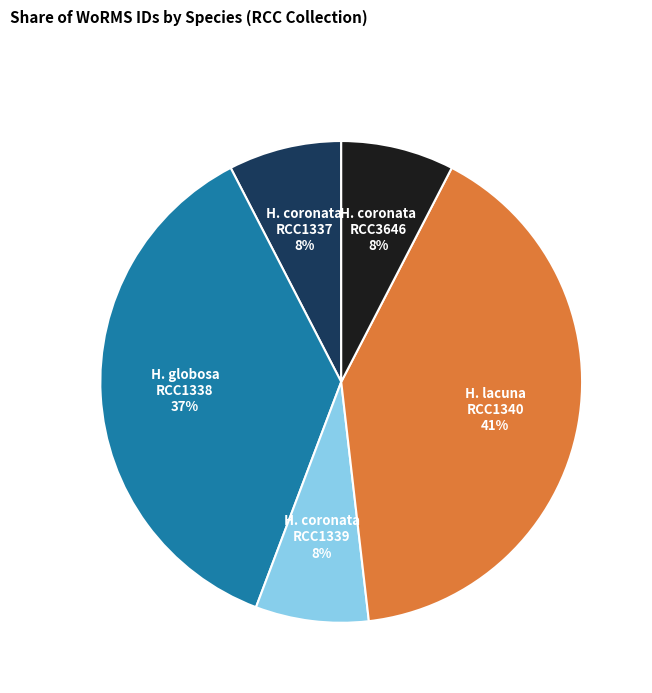

To the nearest percent, what is the average slice percentage?

20%